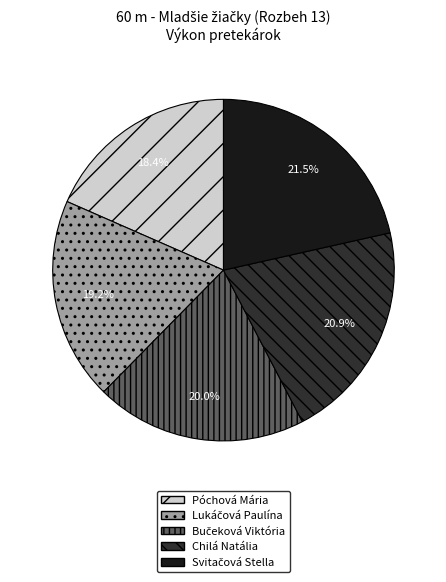

How many segments does this pie chart have?

5